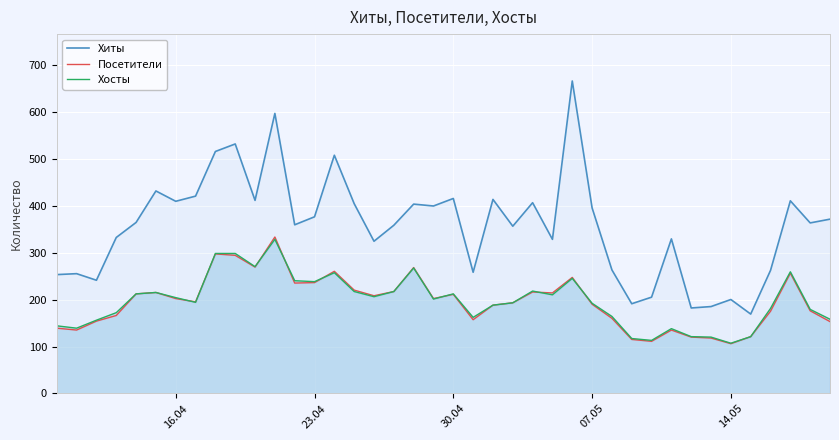

List the series in order of their peak value, lowest first.

Хосты, Посетители, Хиты